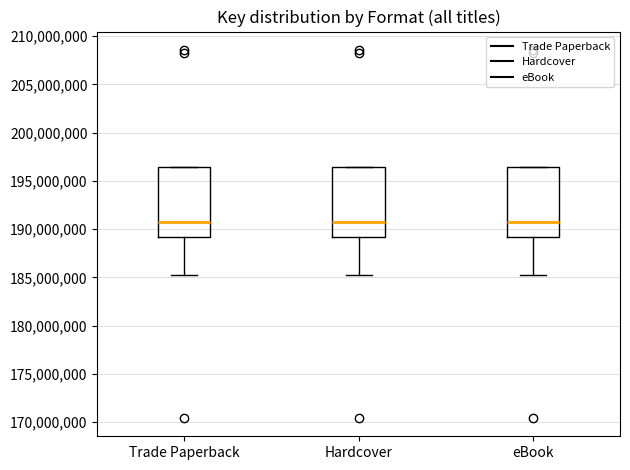

Reading left to right, transcribe this box plot: for each box, give where its median line is, the range the box spans, and where its two whiskers end, as read against the y-axis. The values are not printed on the chart, so give them approximately, as read against the axis.

Trade Paperback: median 190500000, box 189000000 to 196500000, whiskers 185000000 to 196500000
Hardcover: median 190500000, box 189000000 to 196500000, whiskers 185000000 to 196500000
eBook: median 190500000, box 189000000 to 196500000, whiskers 185000000 to 196500000